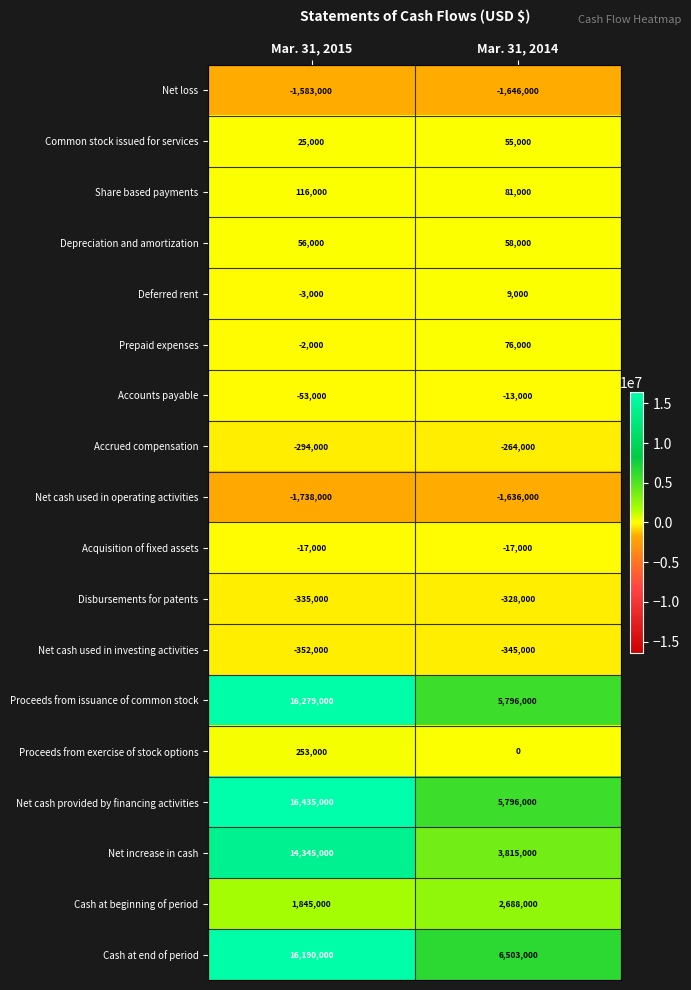

Rank the categories by Accounts payable value from highest to lowest.

Mar. 31, 2014, Mar. 31, 2015